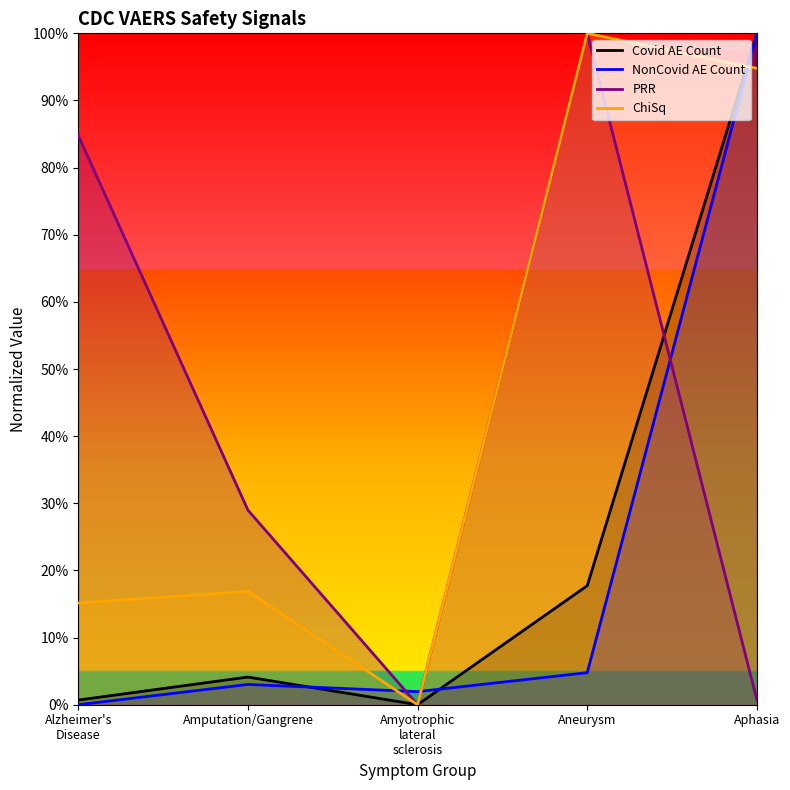

List the labels in order of PRR value, smallest first.

Amyotrophic lateral sclerosis, Aphasia, Amputation/Gangrene, Alzheimer's Disease, Aneurysm